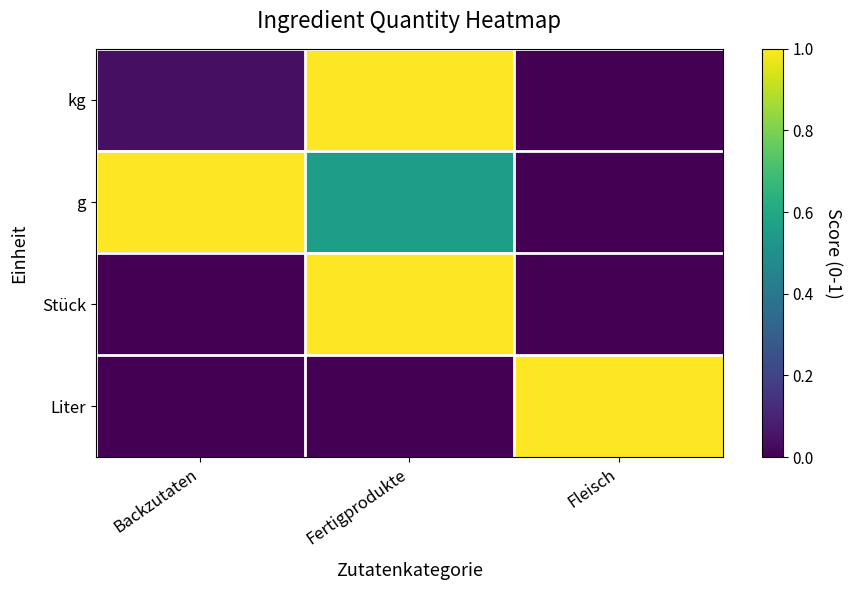

What is the difference between the highest and lowest values at Fleisch?

1.0